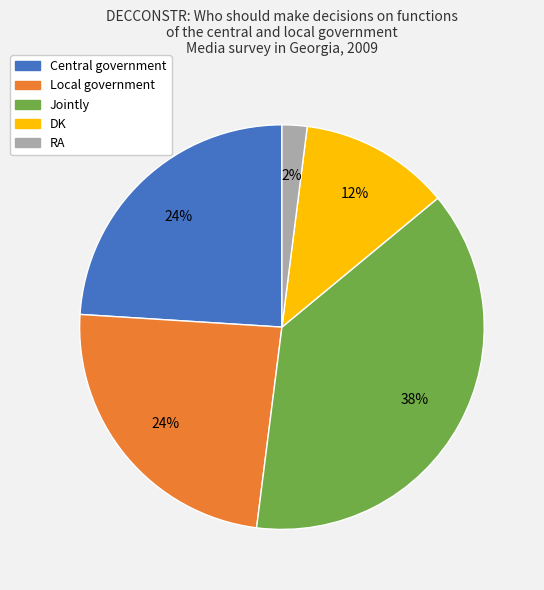

Do Local government and Central government together represent more than half of the pie?

No